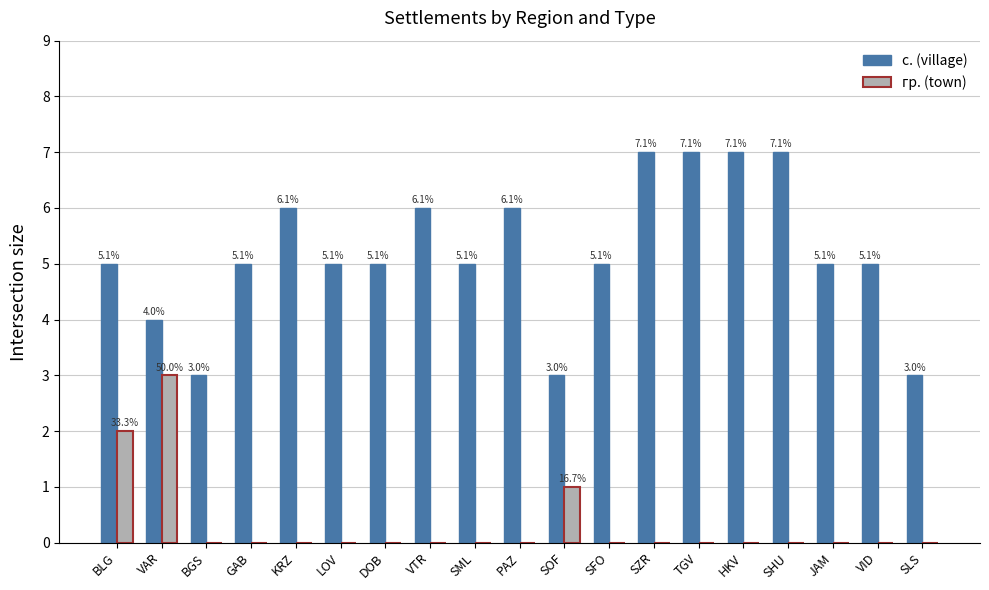

List the series in order of their overall mean, lowest first.

гр. (town), с. (village)